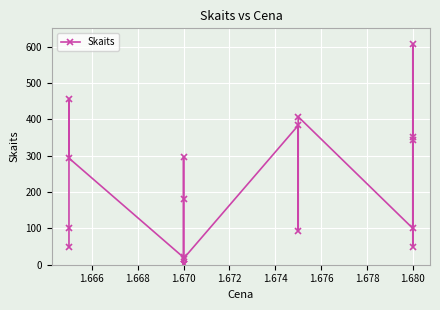

How many distinct data groups are displayed?

1